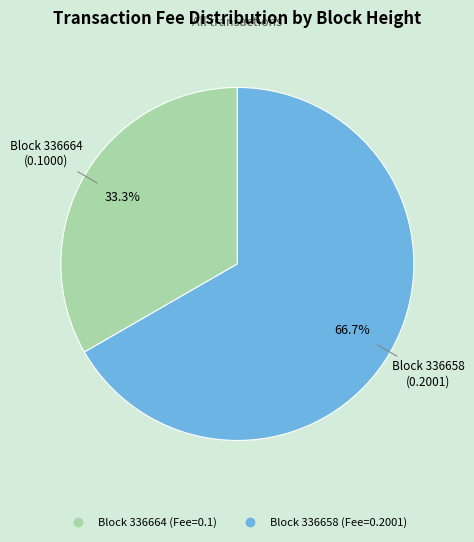

Does any single category account for the majority?

Yes